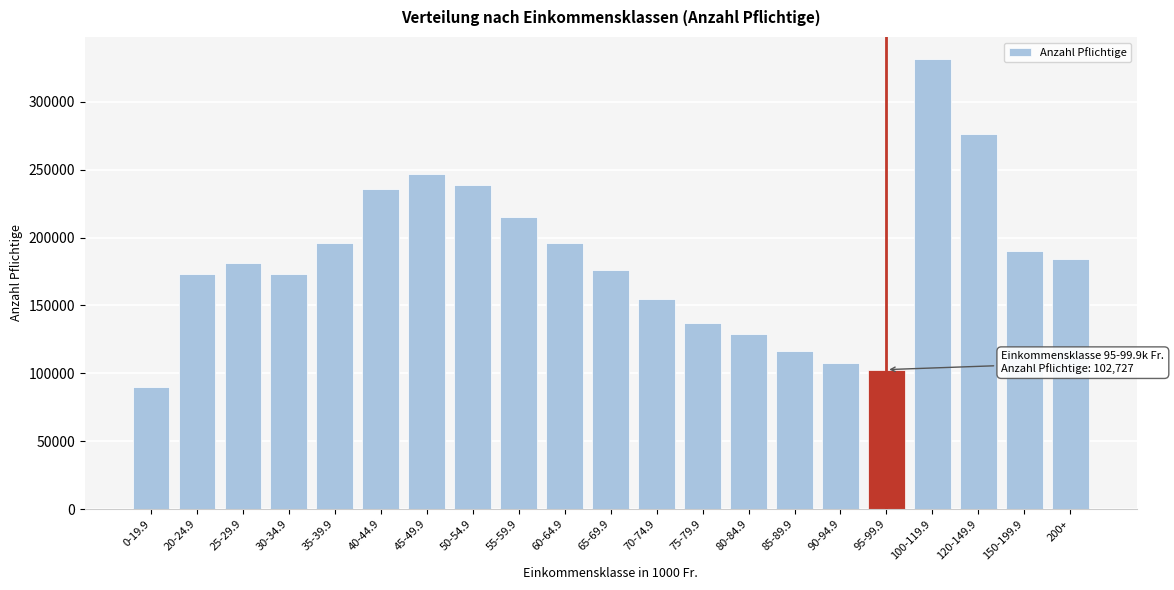

What is the label of the 12th bar from the left?

70-74.9